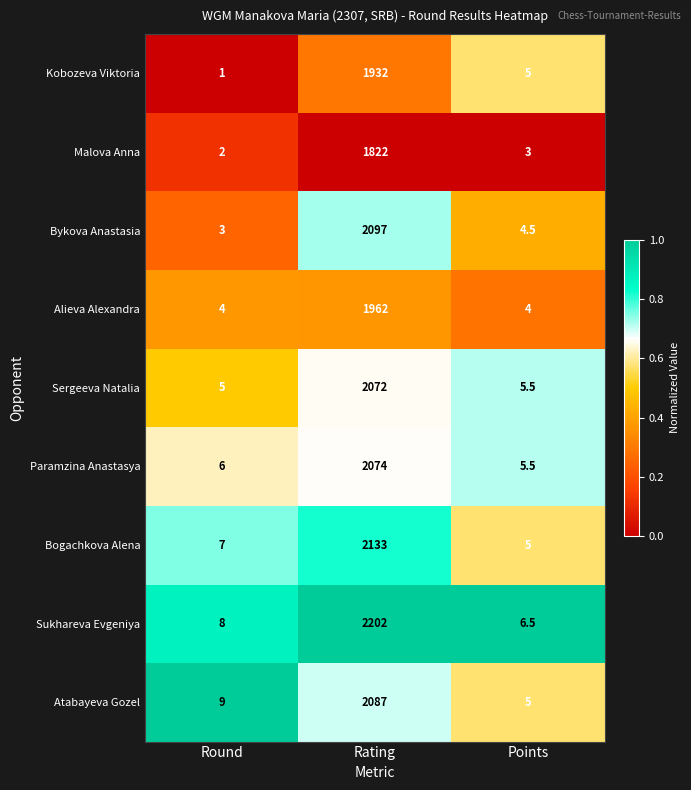

Is it true that Bogachkova Alena equals 2133.0 at Rating?

True